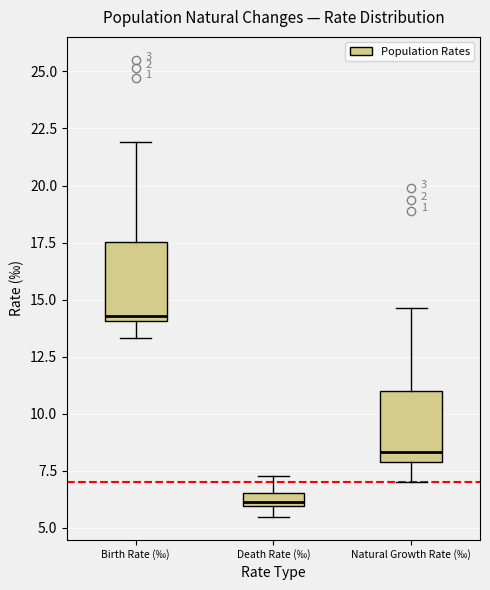

Where does the lower whisker of the box for Natural Growth Rate (‰) end on the y-axis? The values are not printed on the chart, so give them approximately, as read against the axis.

7.0